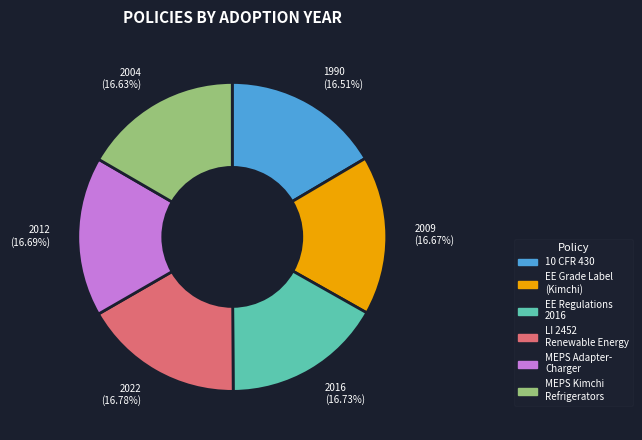

Is 10 CFR 430 the majority of the pie?

No